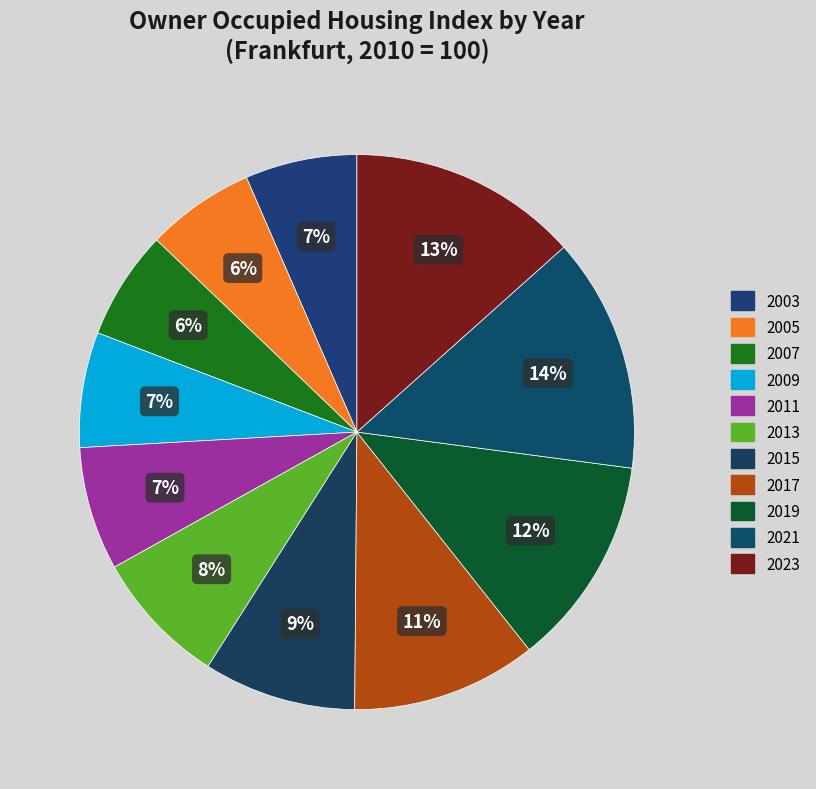

How many segments does this pie chart have?

11